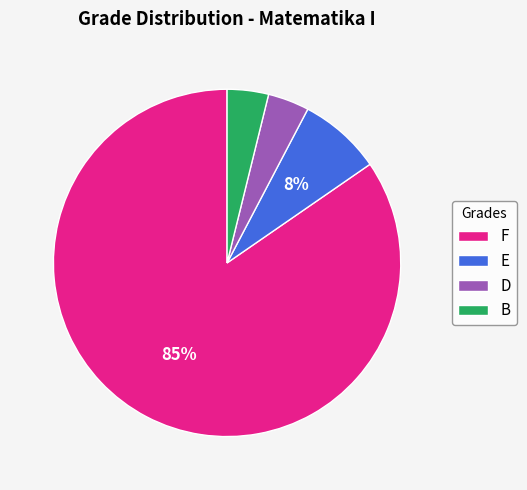

How many slices are in this pie chart?

4